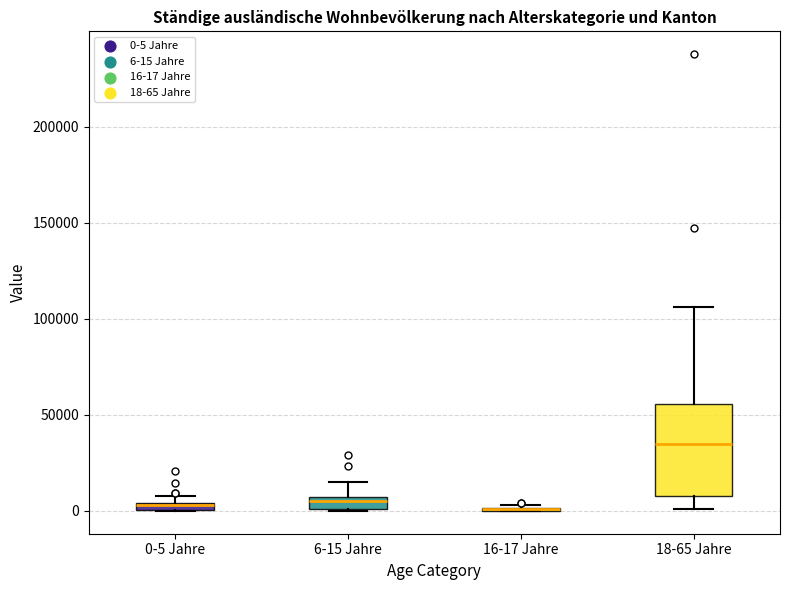

Comparing the boxes themselves (not the whiskers), which one is the tallest?

18-65 Jahre